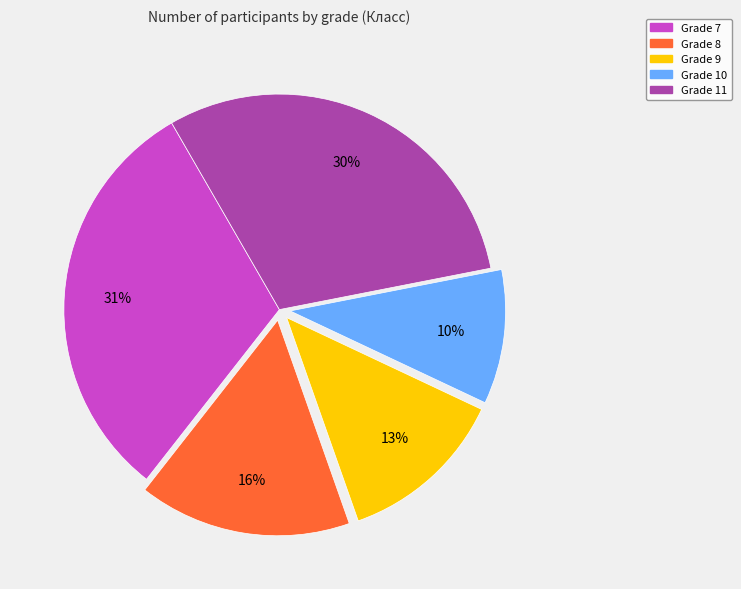

How many slices are in this pie chart?

5